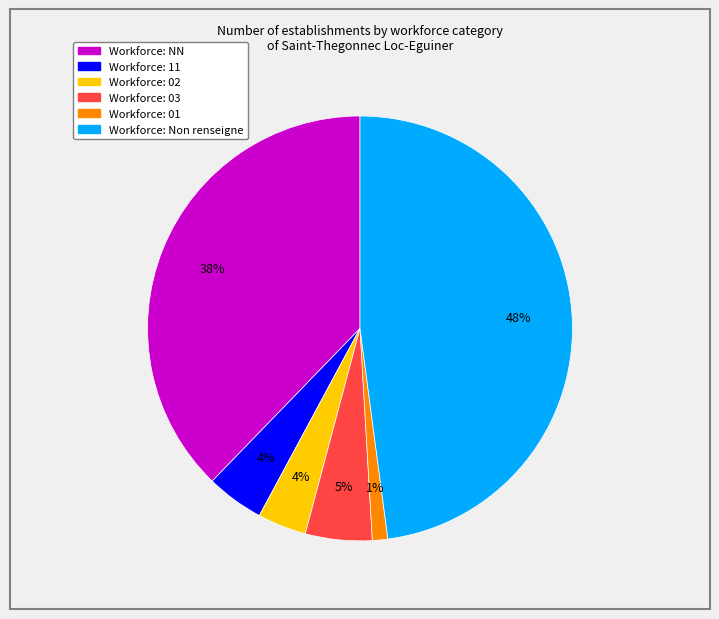

Does any single category account for the majority?

No